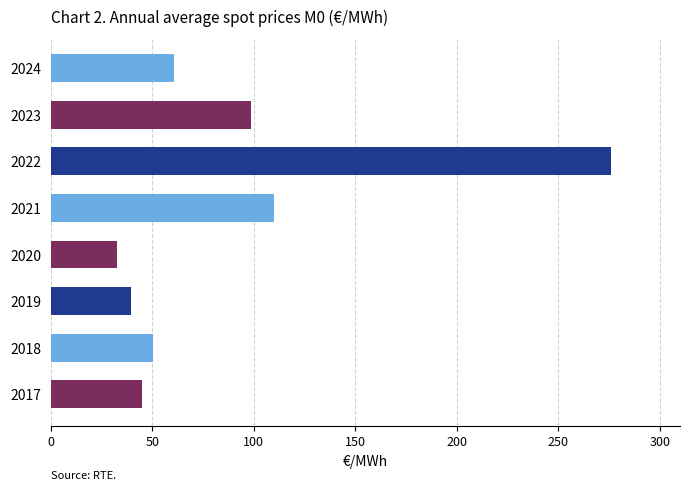

Rank the categories by value from lowest to highest.

2020, 2019, 2017, 2018, 2024, 2023, 2021, 2022